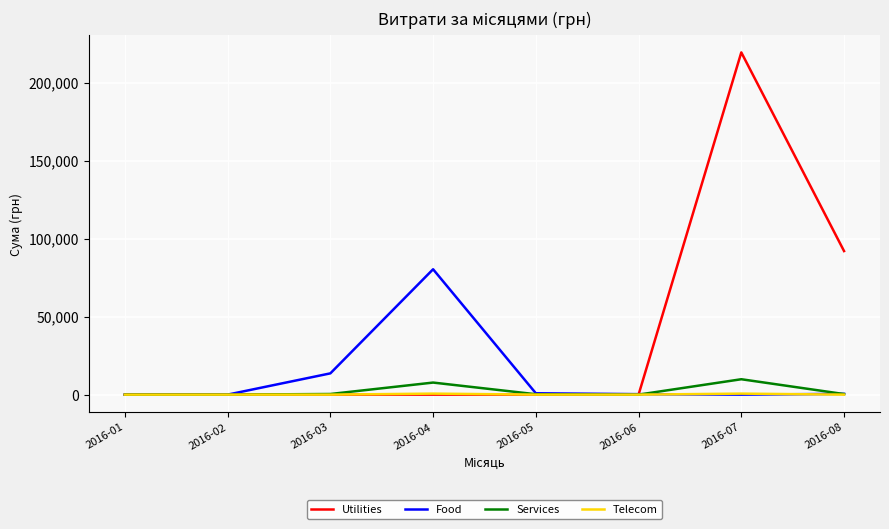

The value of Services at 2016-01 is 0.0. True or false?

True